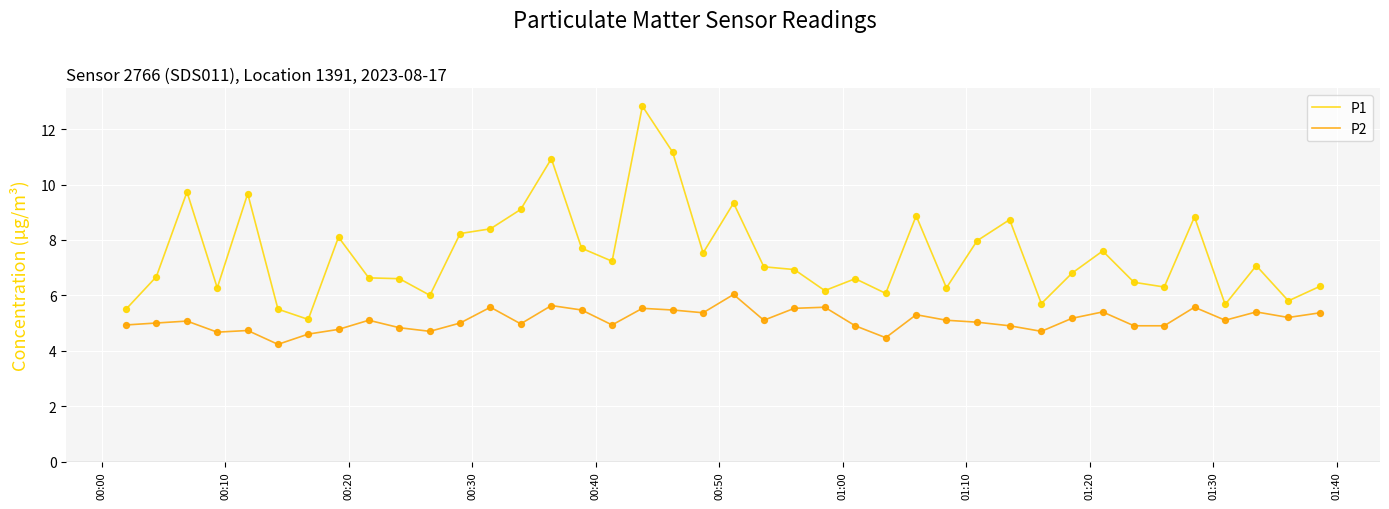

At how many categories does at least one series exceed 11?

2